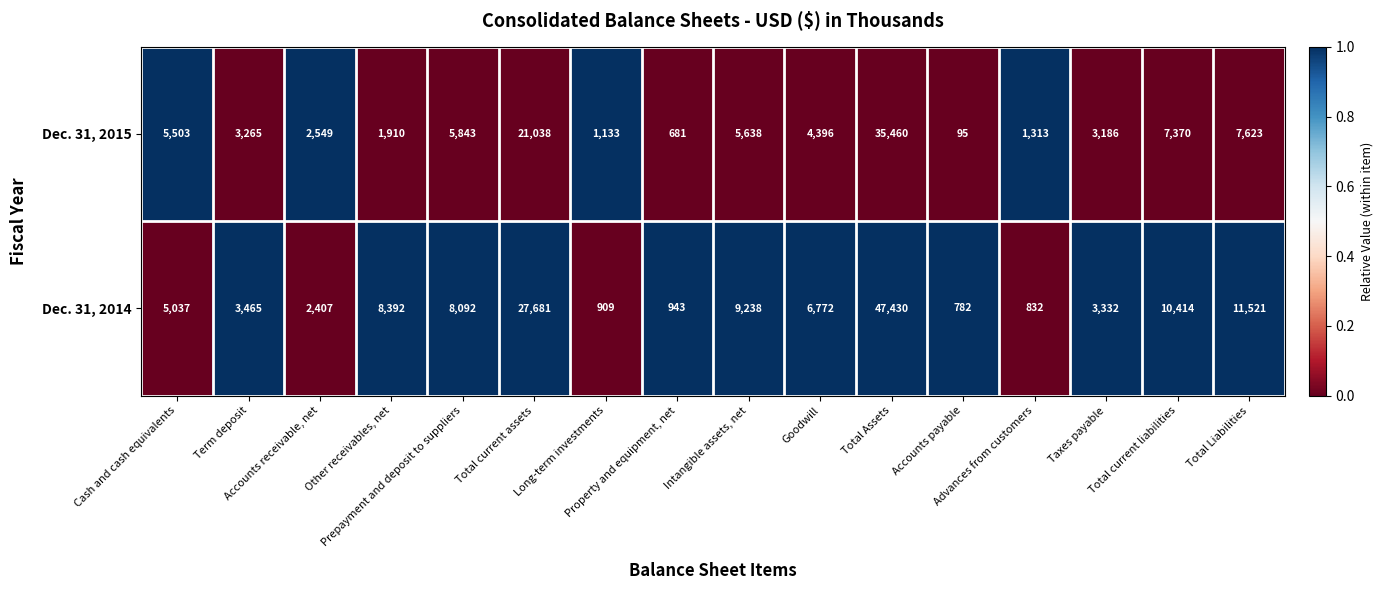

Which series has the largest total across all categories?

Dec. 31, 2014